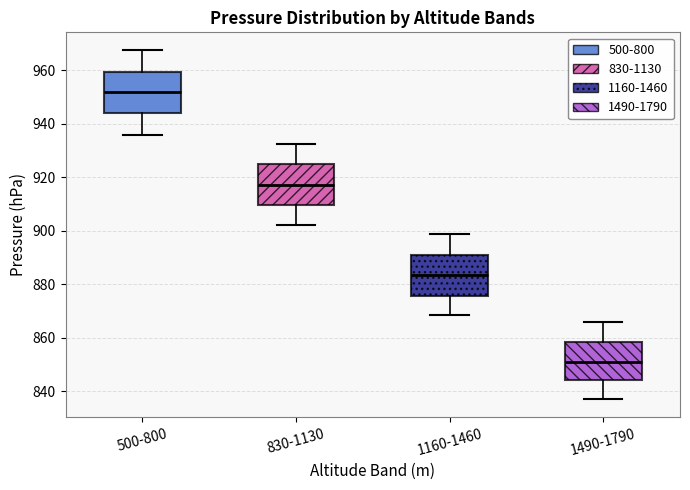

Reading left to right, transcribe this box plot: for each box, give where its median line is, the range the box spans, and where its two whiskers end, as read against the y-axis. The values are not printed on the chart, so give them approximately, as read against the axis.

500-800: median 952, box 944 to 960, whiskers 936 to 968
830-1130: median 918, box 910 to 924, whiskers 902 to 932
1160-1460: median 884, box 876 to 890, whiskers 868 to 898
1490-1790: median 852, box 844 to 858, whiskers 838 to 866